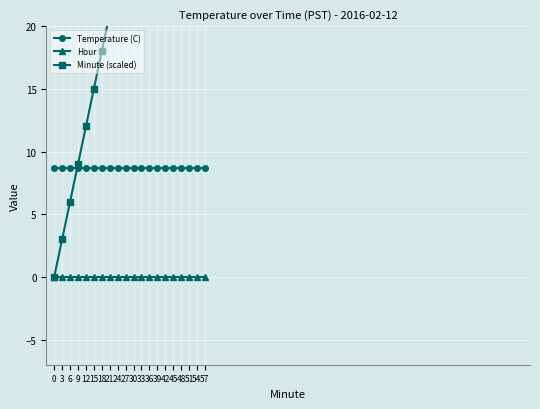

At which category does the chart reach its peak across all series?

57